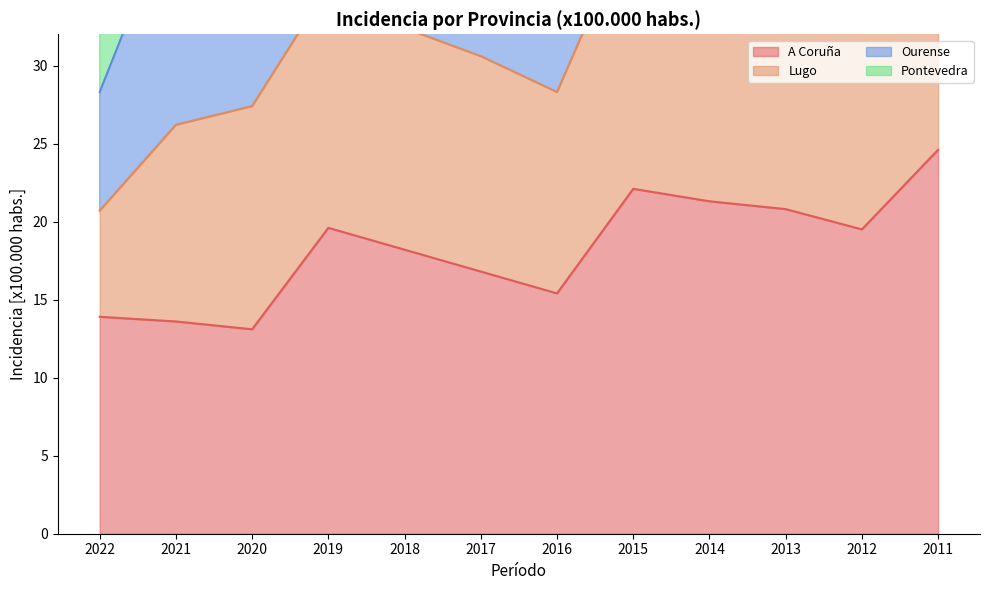

Is the value of Ourense at 2011 greater than the value of Pontevedra at 2012?

No